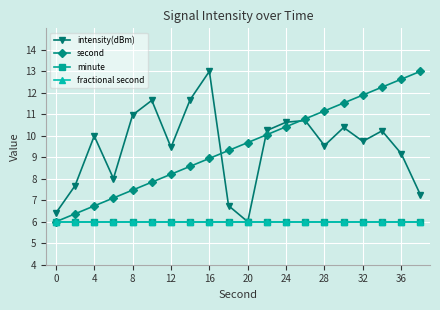

How many lines are shown in the chart?

4